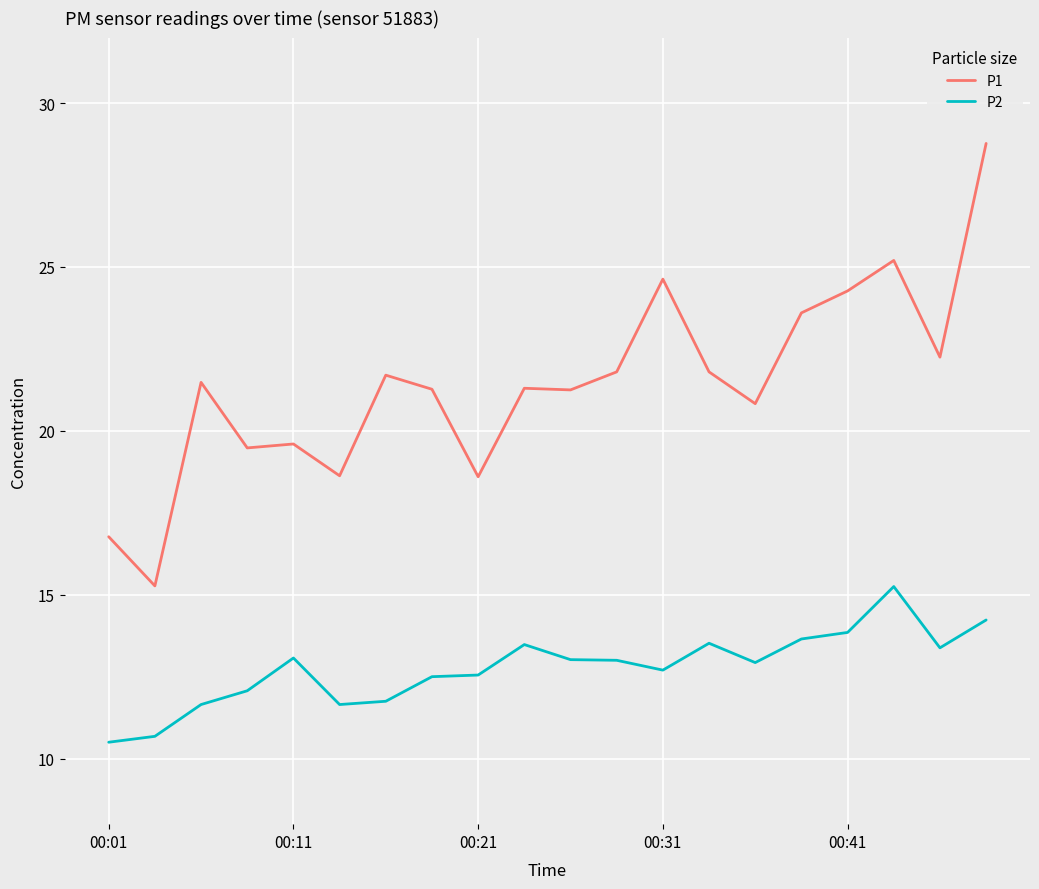

In P1, how many points are higher than both neighbors (excluding endpoints)?

6